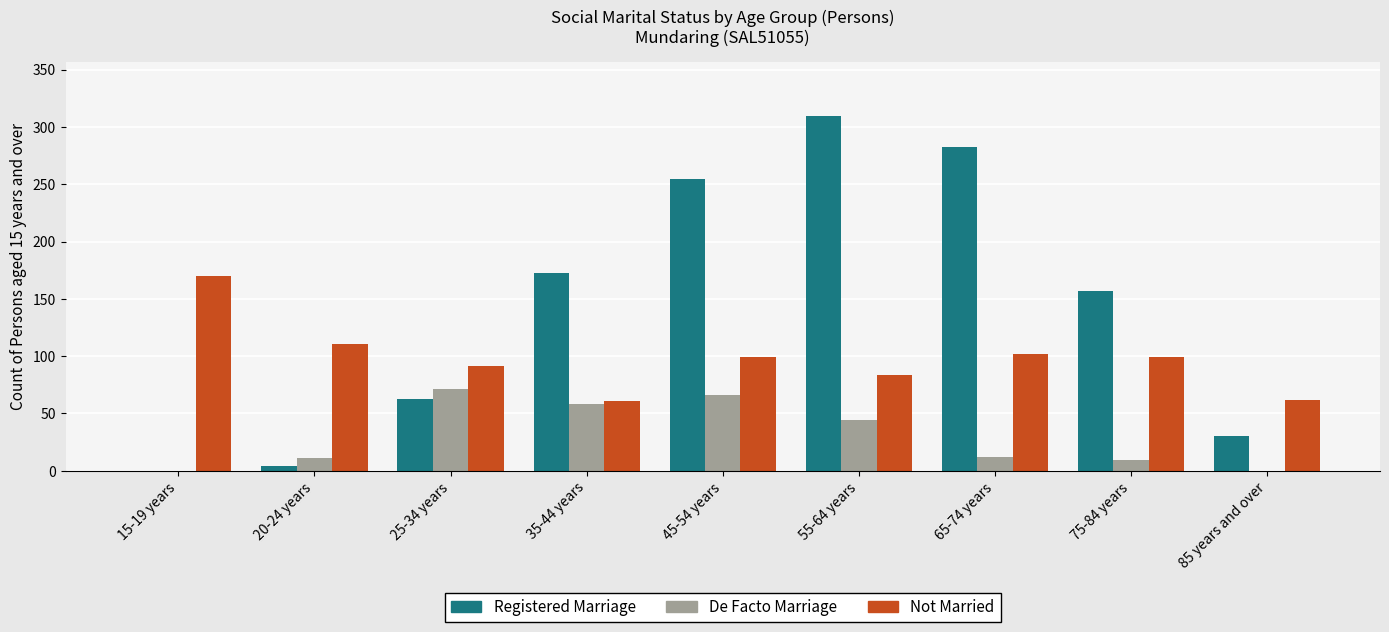

How many groups of bars are there?

9